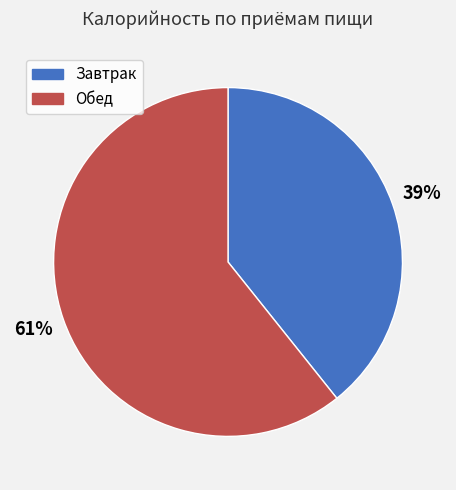

To the nearest percent, what percentage of the pie is Обед?

61%